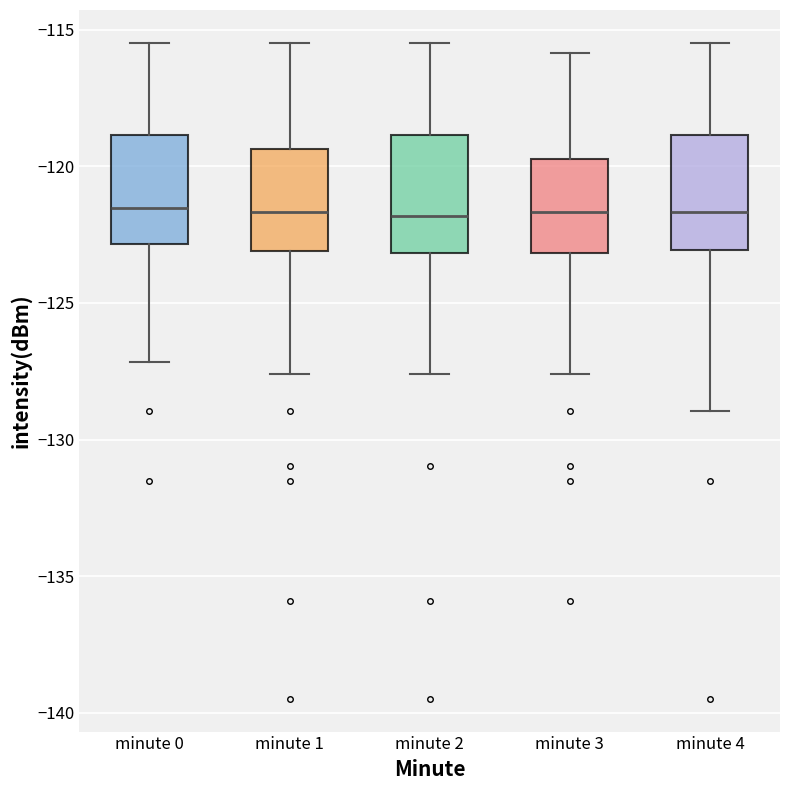

Reading left to right, transcribe this box plot: for each box, give where its median line is, the range the box spans, and where its two whiskers end, as read against the y-axis. The values are not printed on the chart, so give them approximately, as read against the axis.

minute 0: median -121.5, box -123.0 to -119.0, whiskers -127.0 to -115.5
minute 1: median -121.5, box -123.0 to -119.5, whiskers -127.5 to -115.5
minute 2: median -122.0, box -123.0 to -119.0, whiskers -127.5 to -115.5
minute 3: median -121.5, box -123.0 to -119.5, whiskers -127.5 to -116.0
minute 4: median -121.5, box -123.0 to -119.0, whiskers -129.0 to -115.5